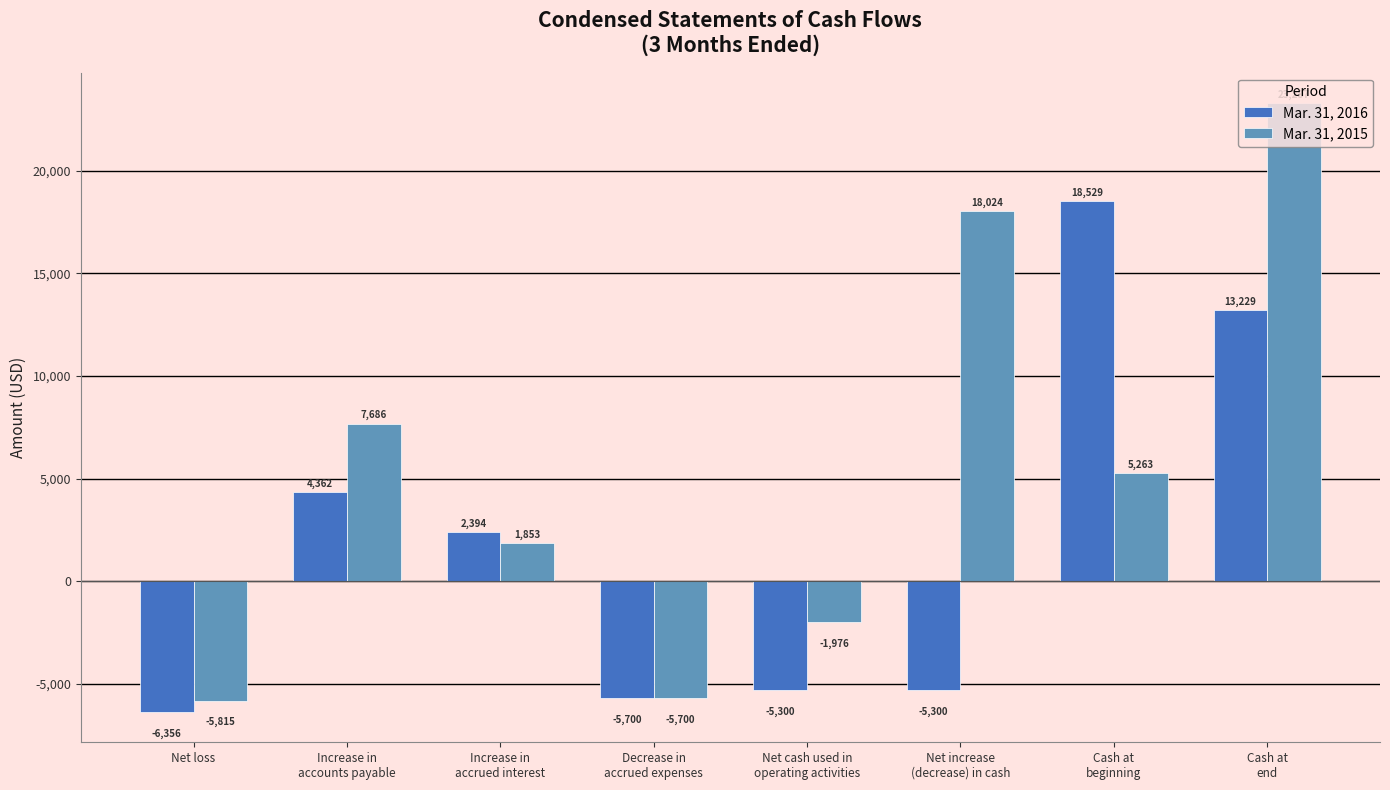

How many values in the Mar. 31, 2015 series are below 5263?

4